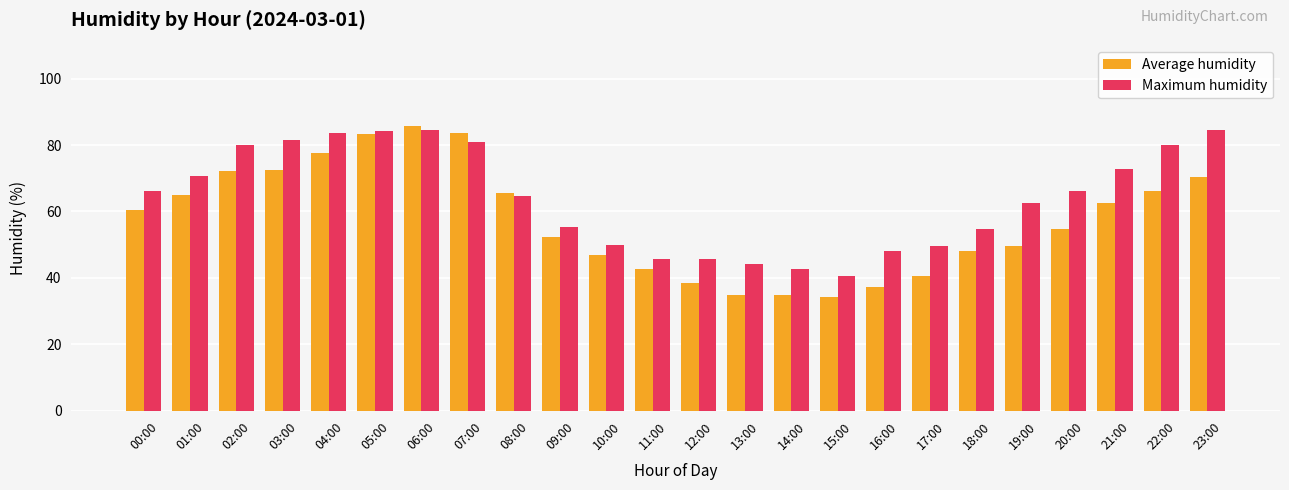

Is it true that Maximum humidity equals 49.5 at 17:00?

True